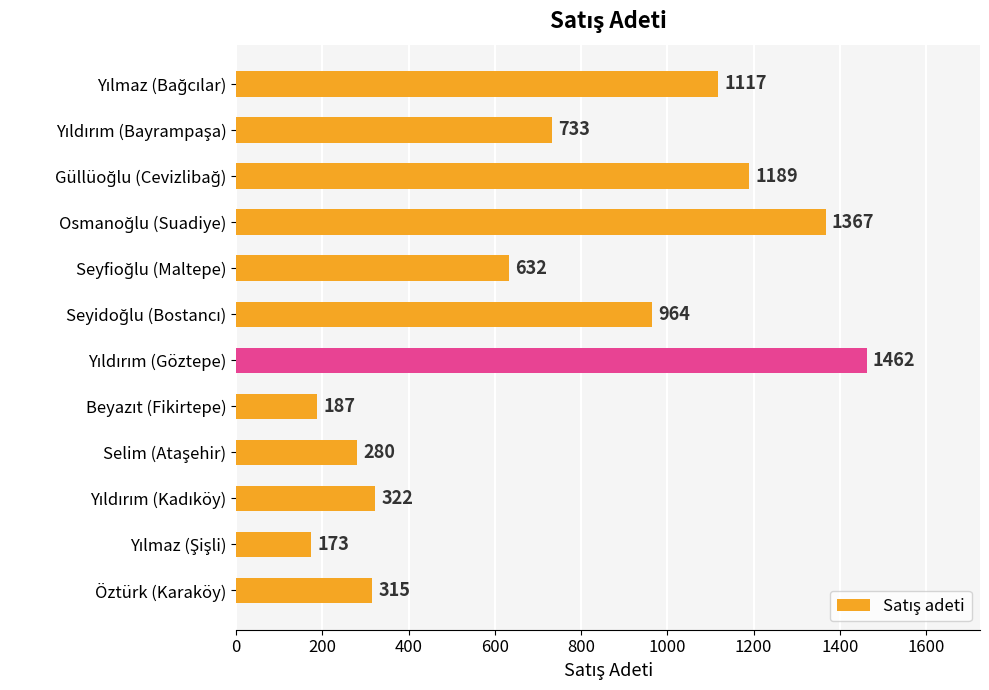

What is the maximum value shown in the chart?

1462